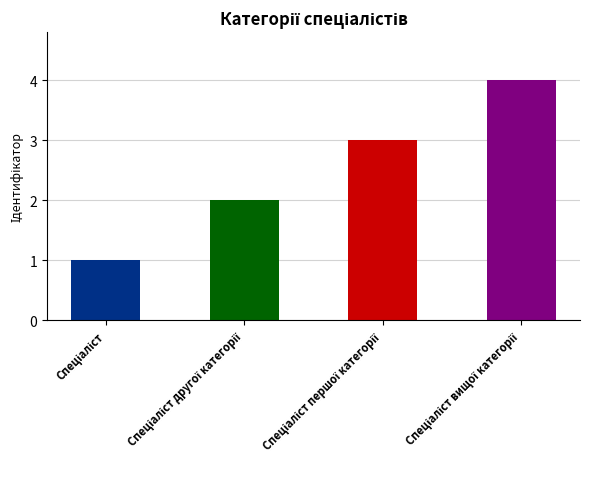

What is the greatest value displayed?

4